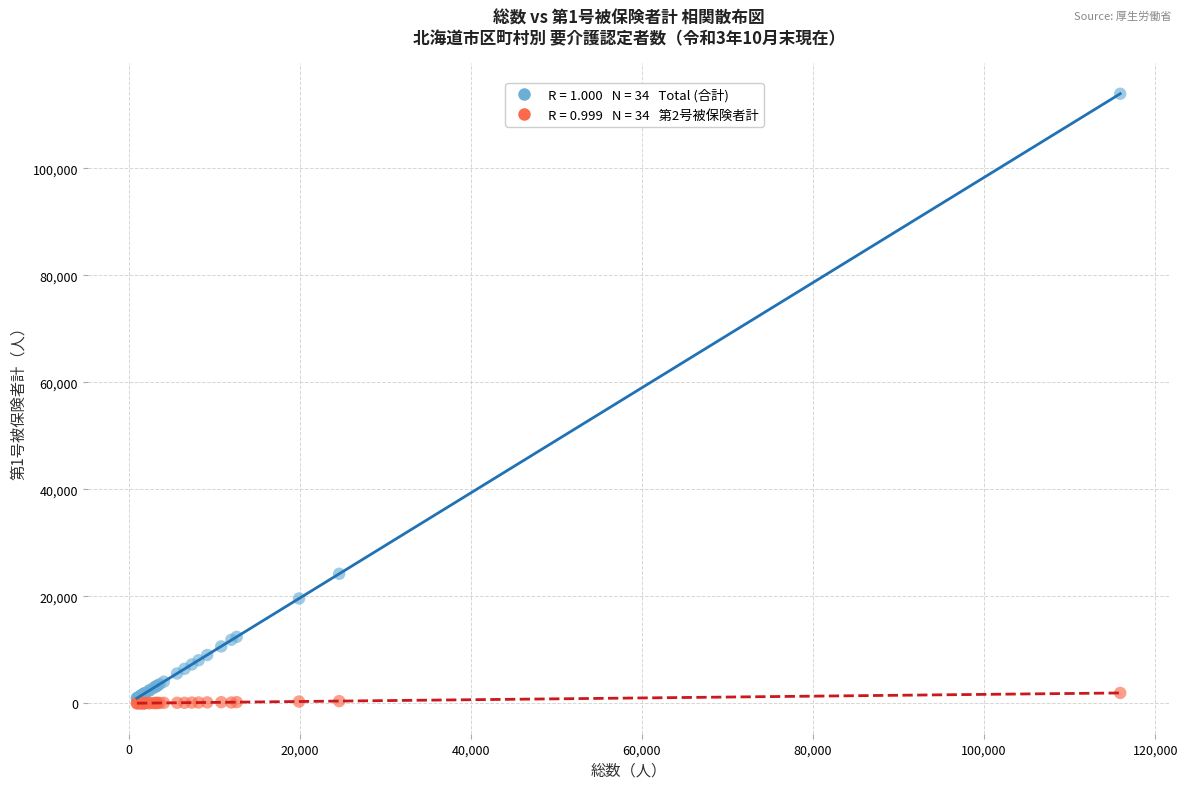

Across all series, what Y value is closest to 56989?

24211